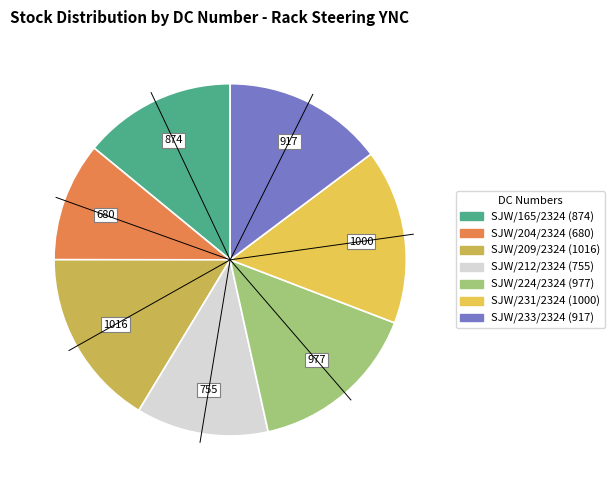

Is SJW/204/2324 the majority of the pie?

No